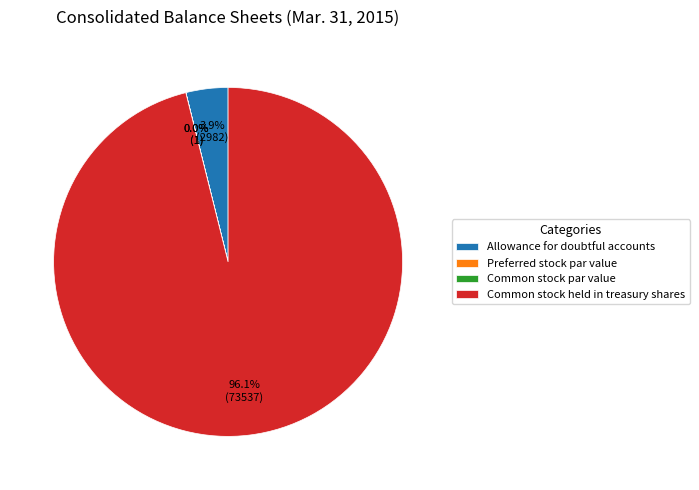

What is the largest slice in the pie chart?

Common stock held in treasury shares